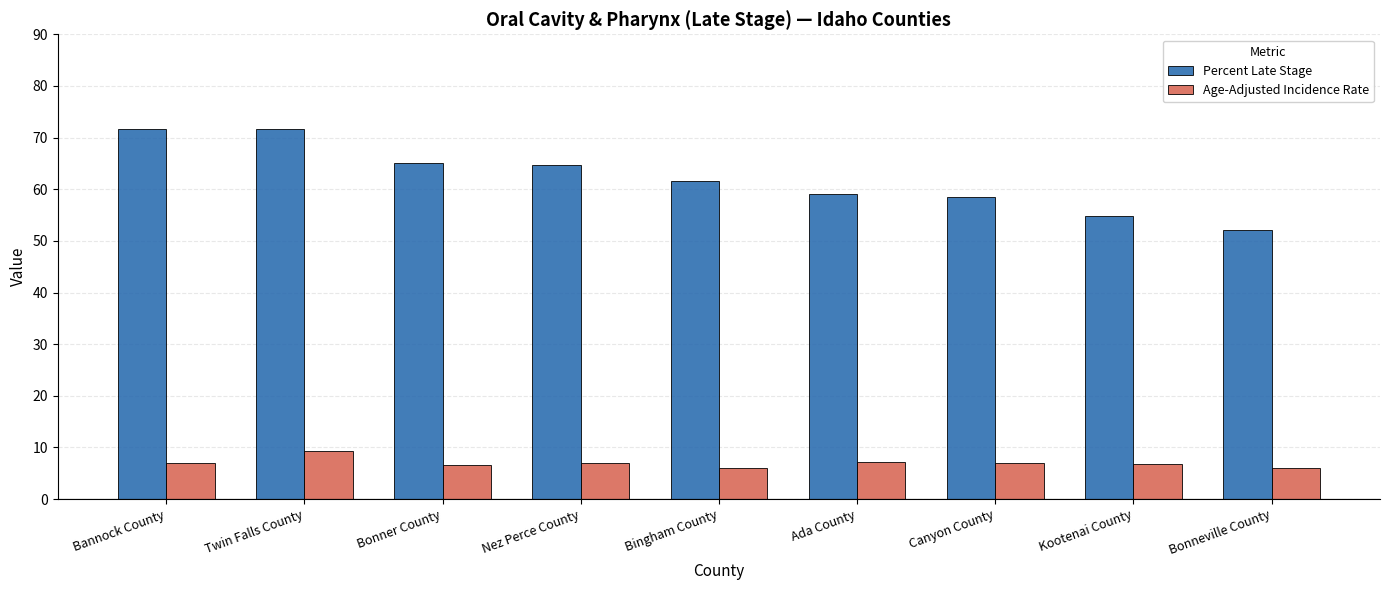

What is the total value across all series at Ada County?

66.3